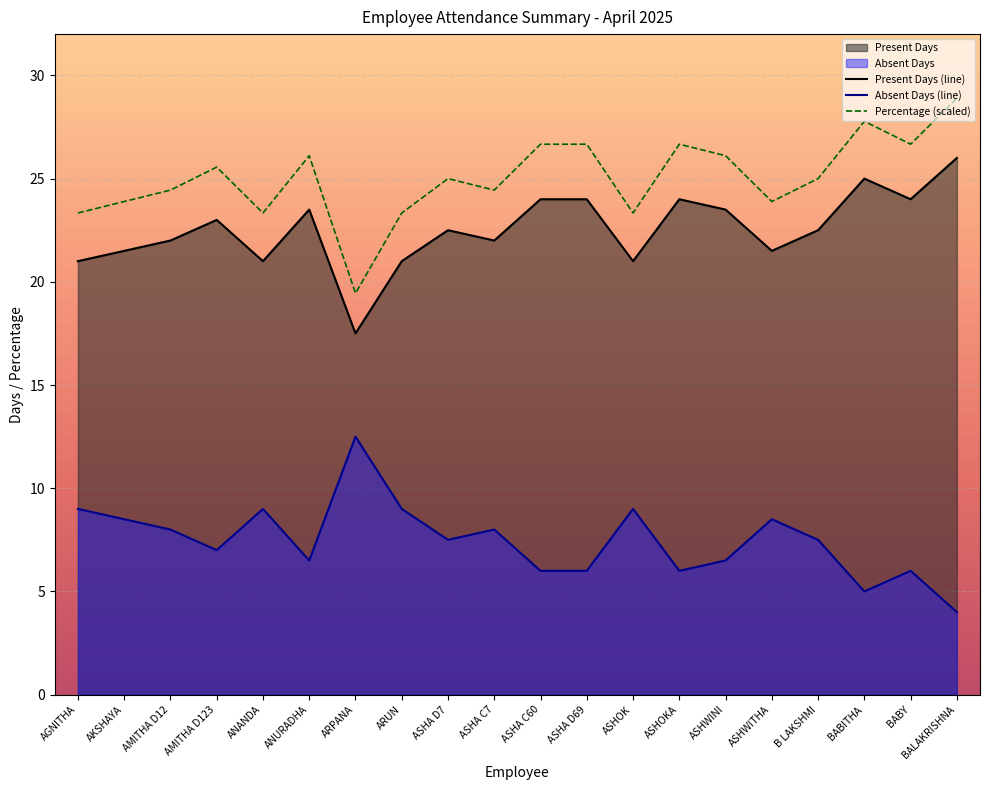

At how many categories does at least one series exceed 13?

20